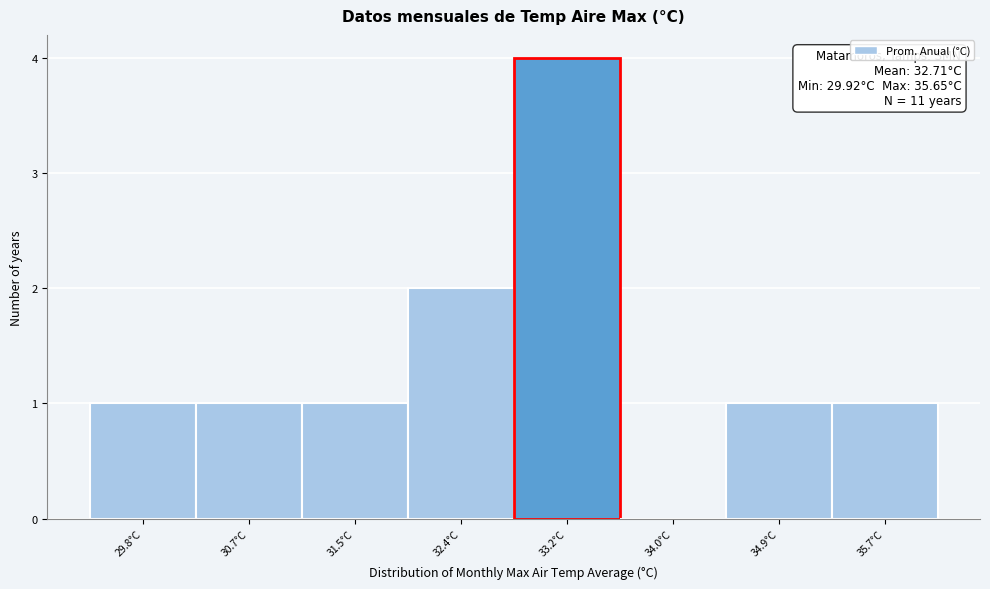

Which range on the x-axis has the tallest bar?

32.8 to 33.6